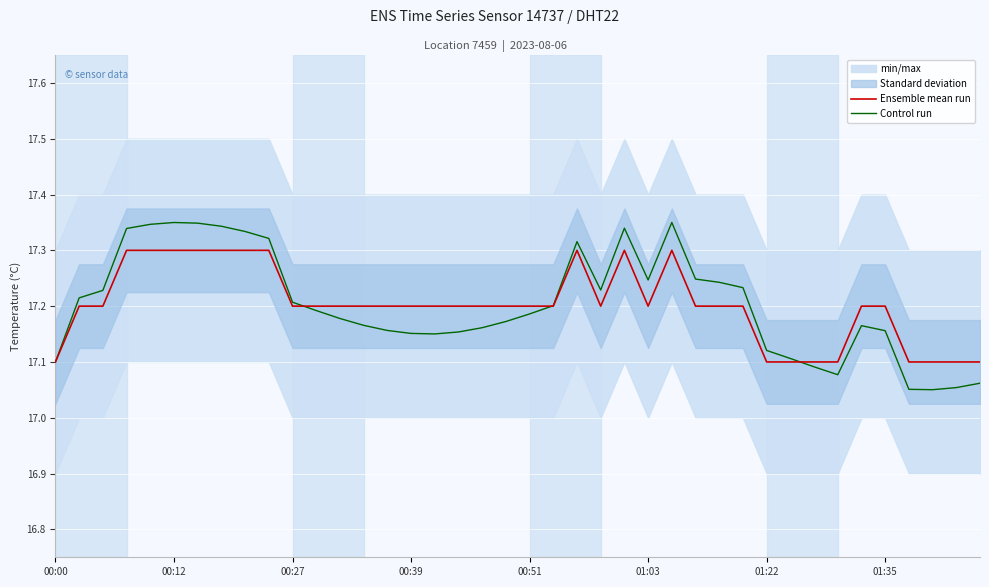

At which category does Ensemble mean run reach its first local peak?

22